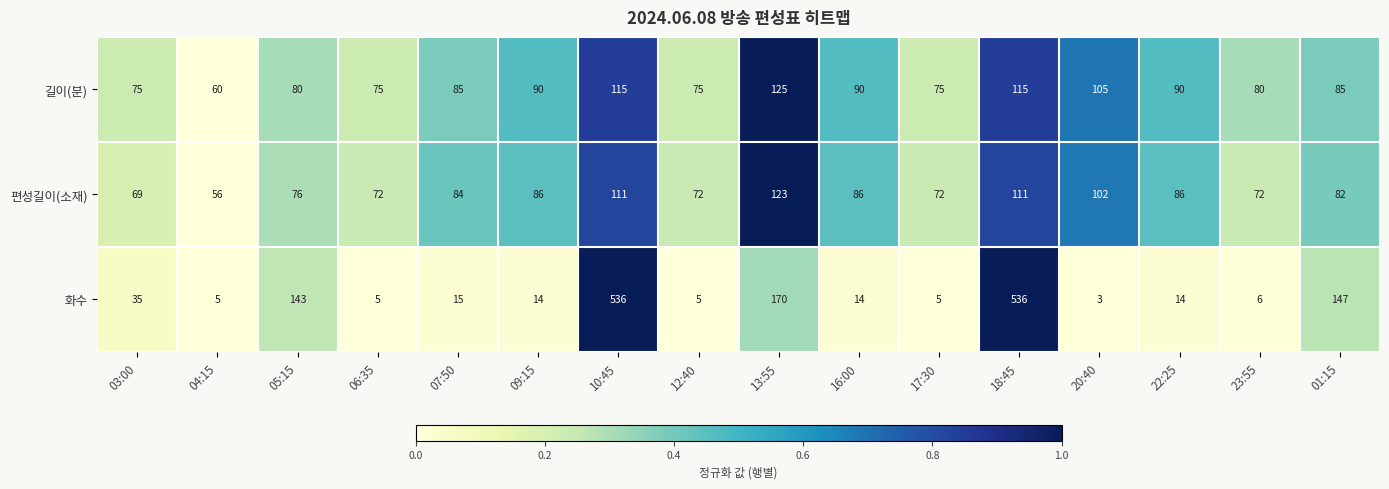

Rank the series by their maximum value, from lowest to highest.

편성길이(소재), 길이(분), 화수